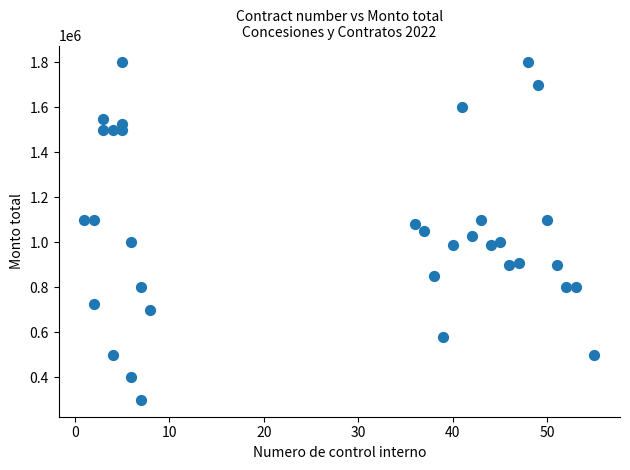

What is the range of X values (max minus min)?

54.0